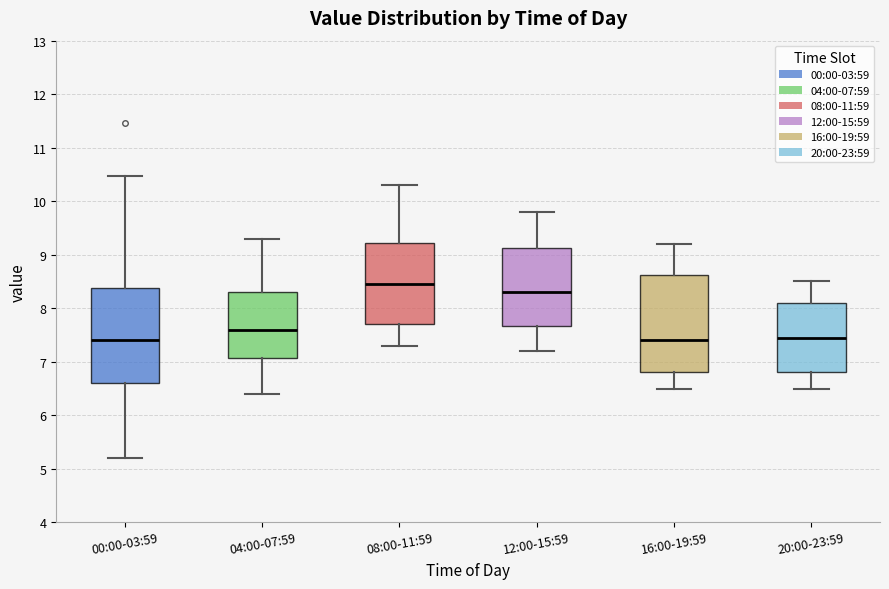

Where does the median line of the box for 08:00-11:59 sit on the y-axis? The values are not printed on the chart, so give them approximately, as read against the axis.

8.5